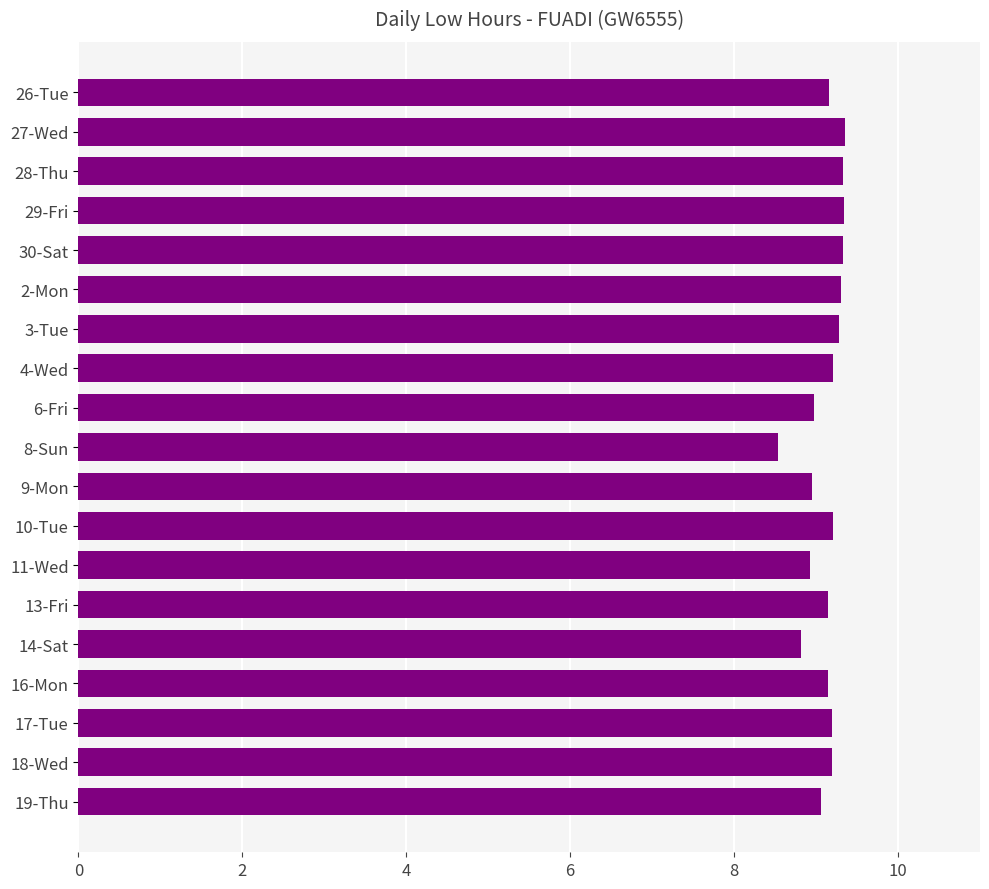

What is the label of the 9th bar from the top?

6-Fri